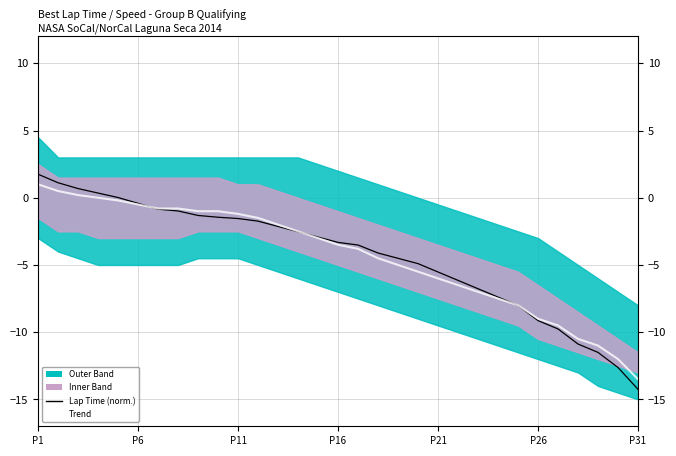

What is the maximum value for Trend?

1.0